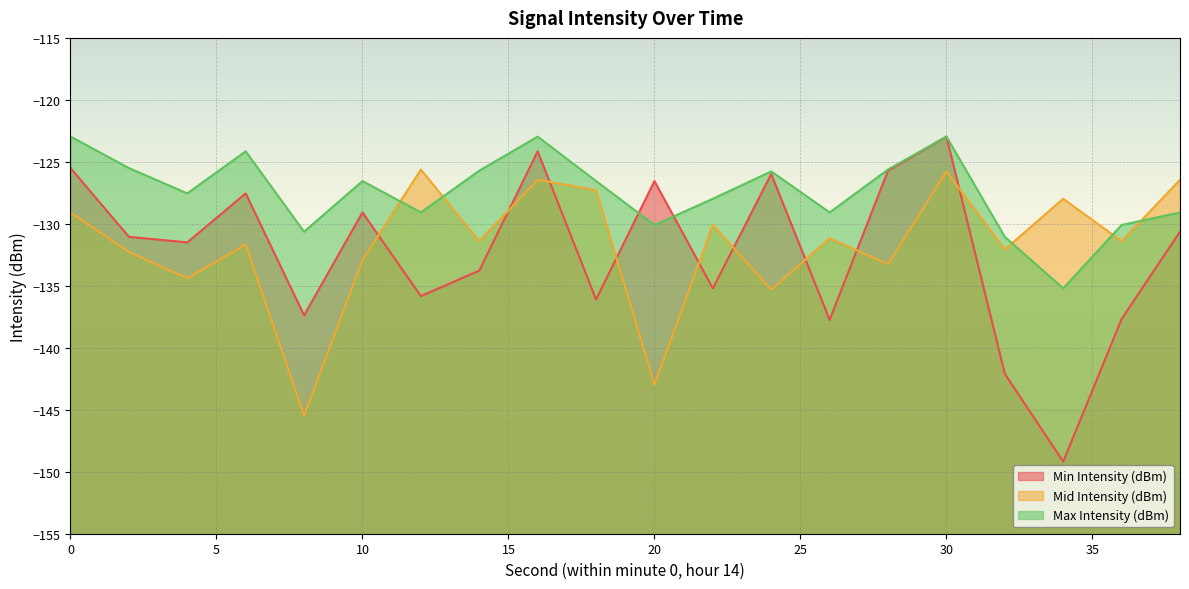

How many times do Mid Intensity (dBm) and Max Intensity (dBm) cross each other?

5